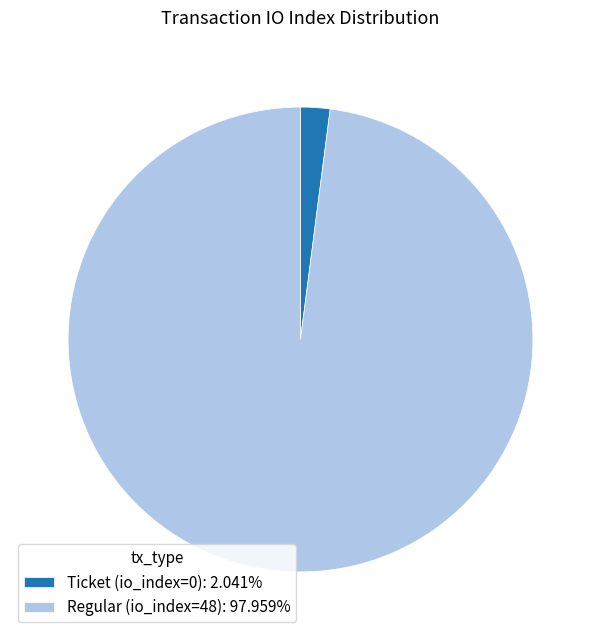

Does any single category account for the majority?

Yes